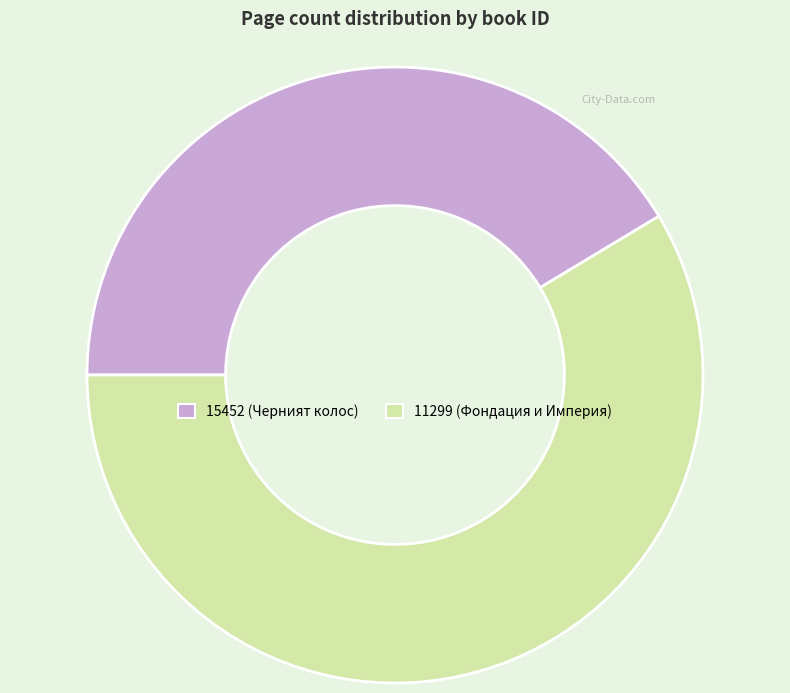

Is it true that 15452 is 41% of the pie?

True